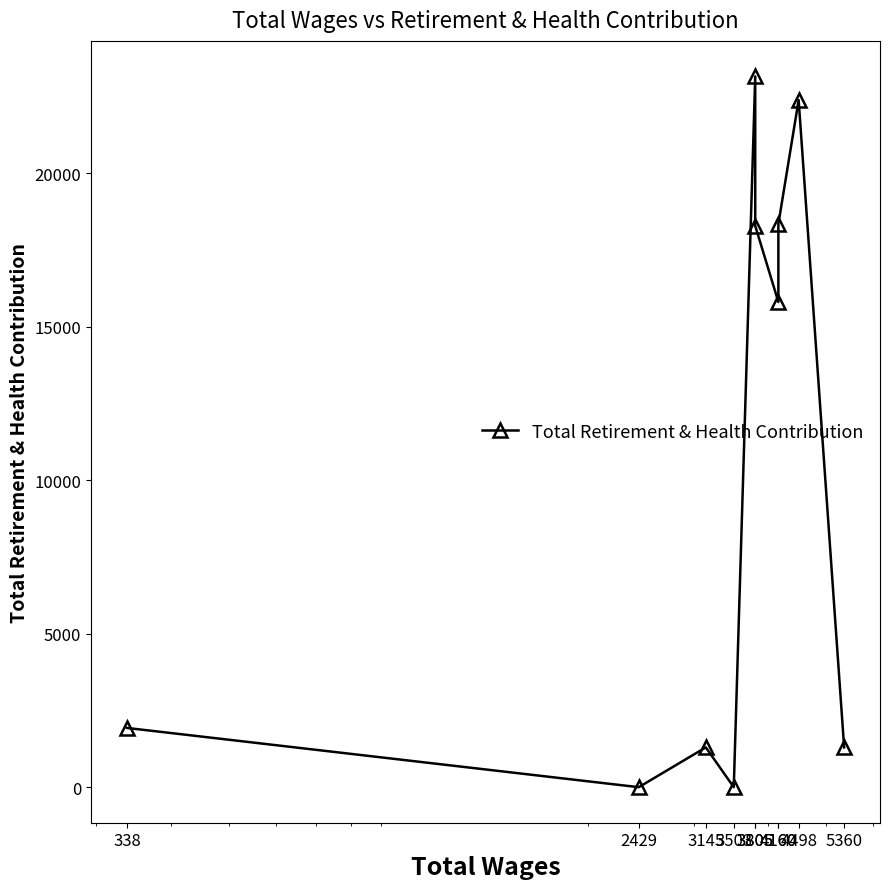

Is it true that the value at 4160 is 15800?

True